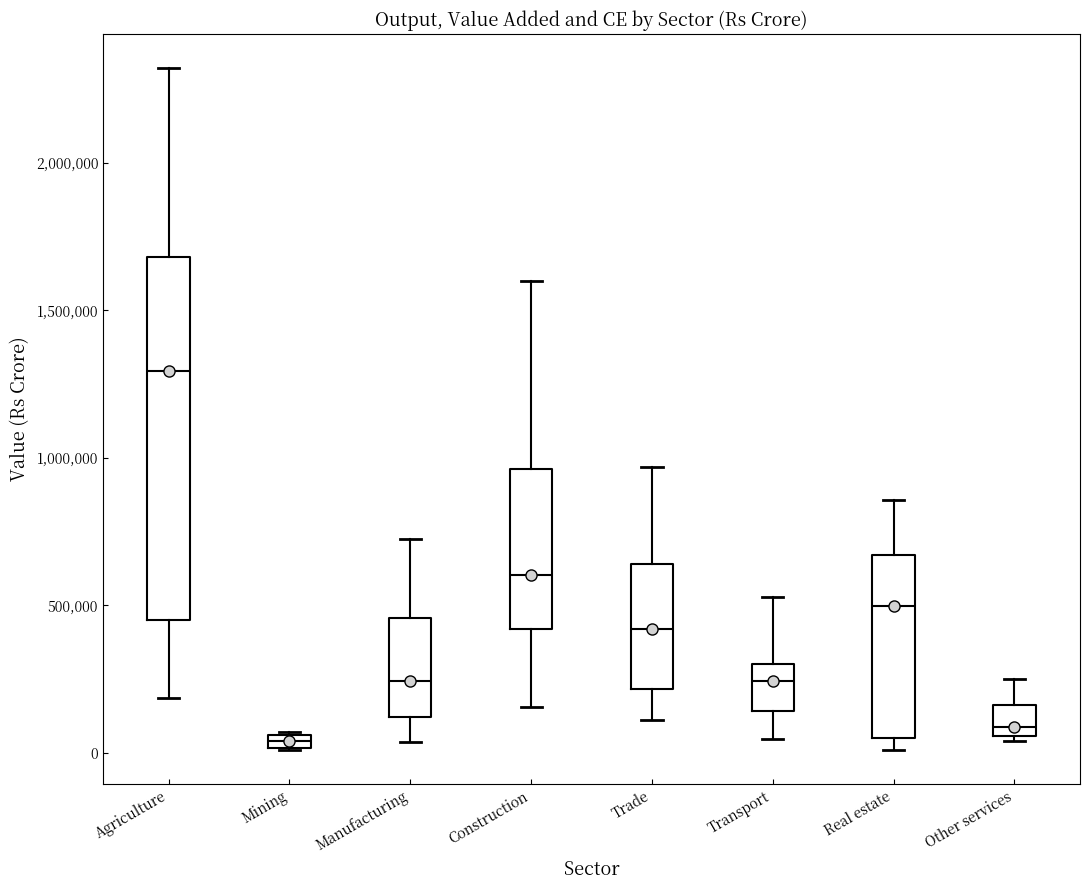

Which box is the tallest, from its lower edge to its upper edge?

Agriculture